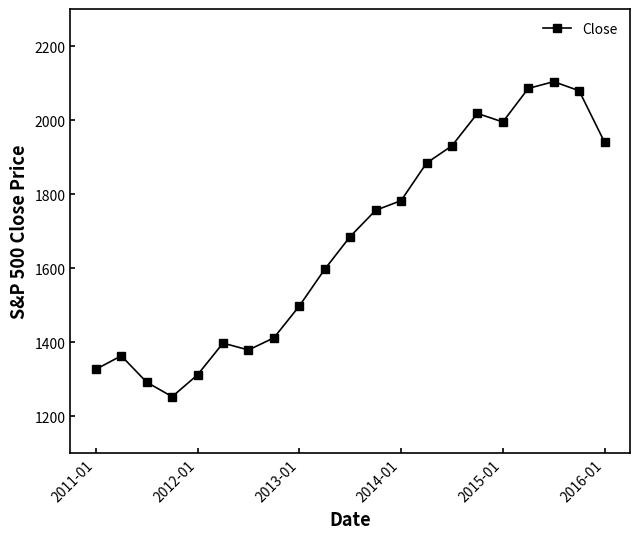

True or false: the data has more than 0 interior local peaks.

True